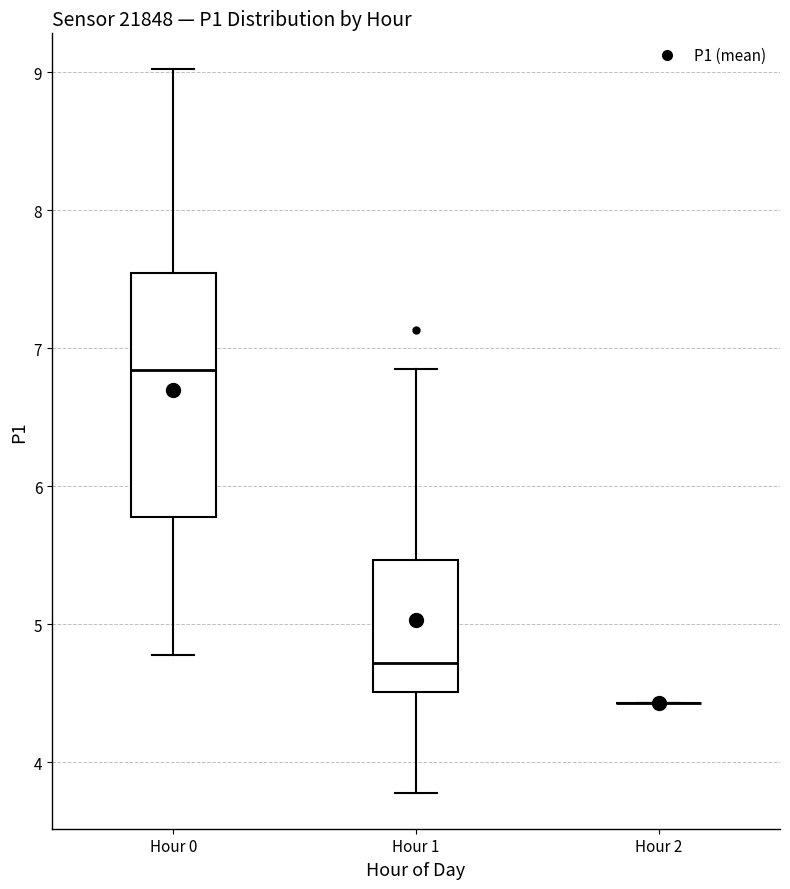

Which box is the tallest, from its lower edge to its upper edge?

Hour 0